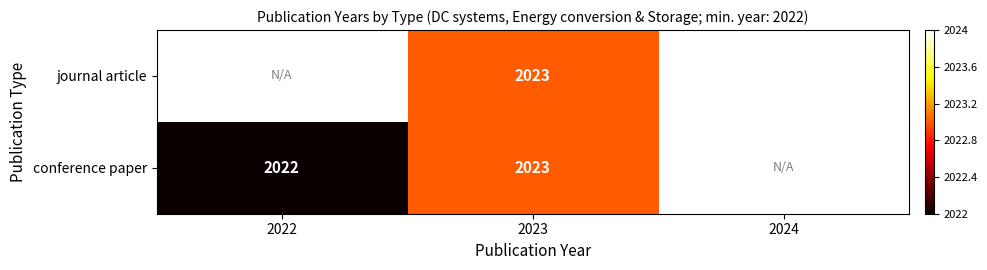

Is the value of journal article at 2024 greater than the value of conference paper at 2022?

Yes